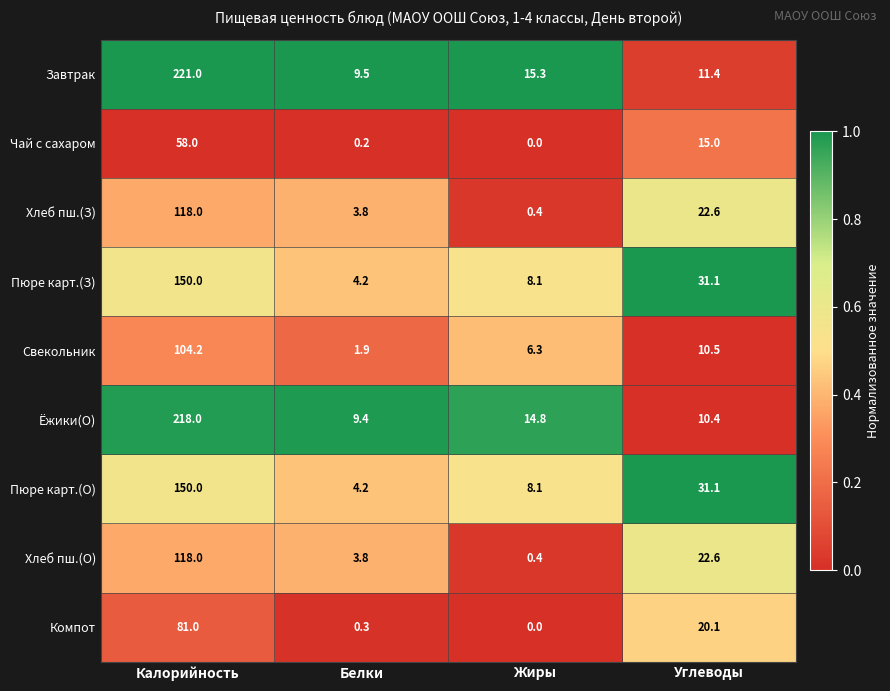

At which label does Хлеб пш.(З) reach its peak?

Калорийность